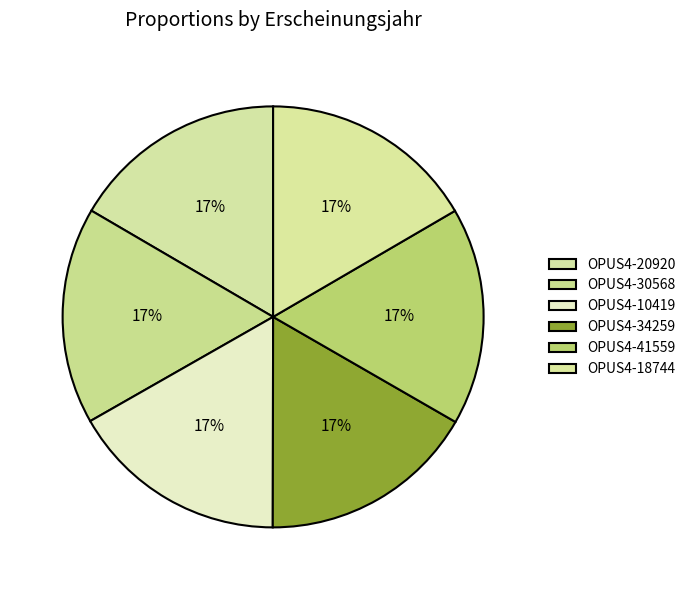

What portion of the pie excludes OPUS4-20920?

83.4%